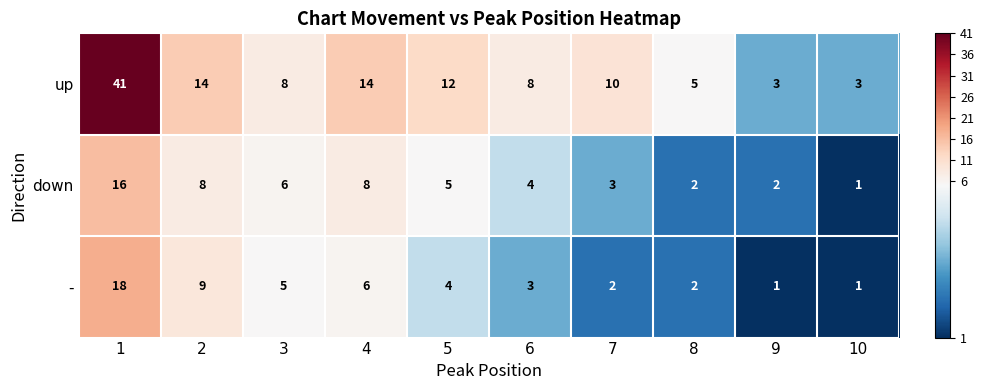

What is the average value of the down series?

6